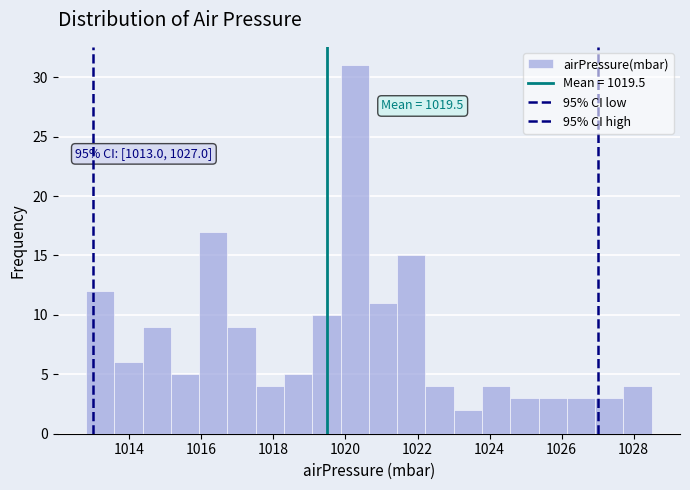

Around what value on the x-axis is the tallest bar? Give the approximate position of its centre, as read against the axis.

1020.2